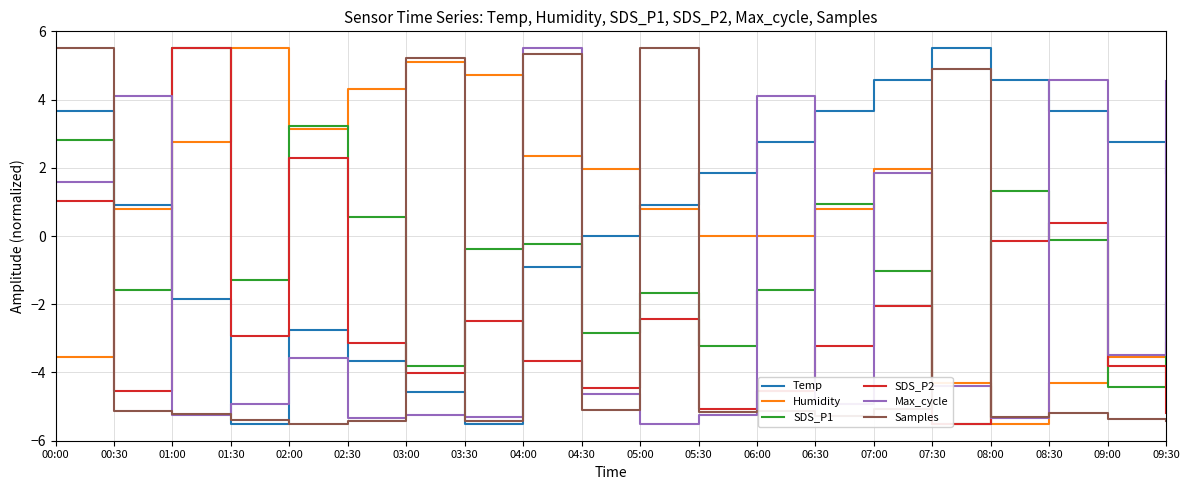

Where is the first local maximum for Max_cycle?

00:30